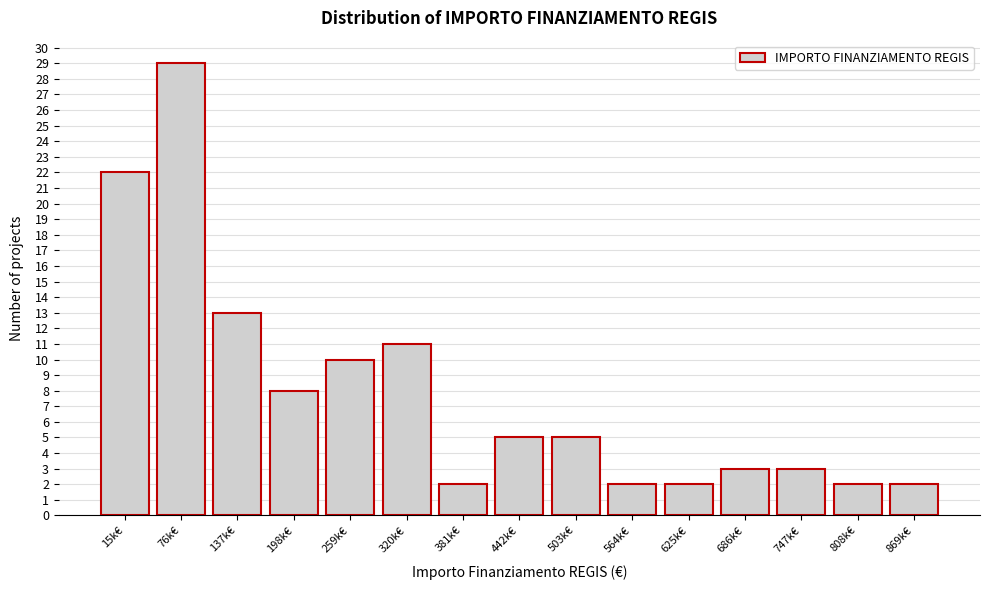

Reading left to right, what are all the values shown in this chart?

22	29	13	8	10	11	2	5	5	2	2	3	3	2	2